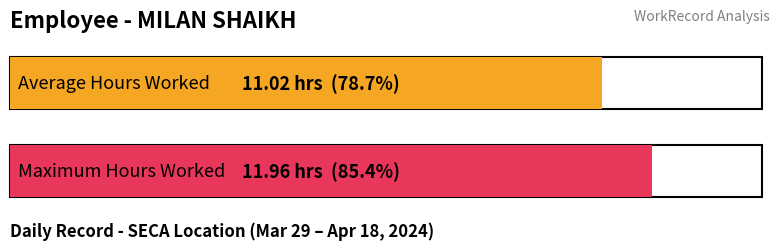

What is the maximum value shown in the chart?

12.0